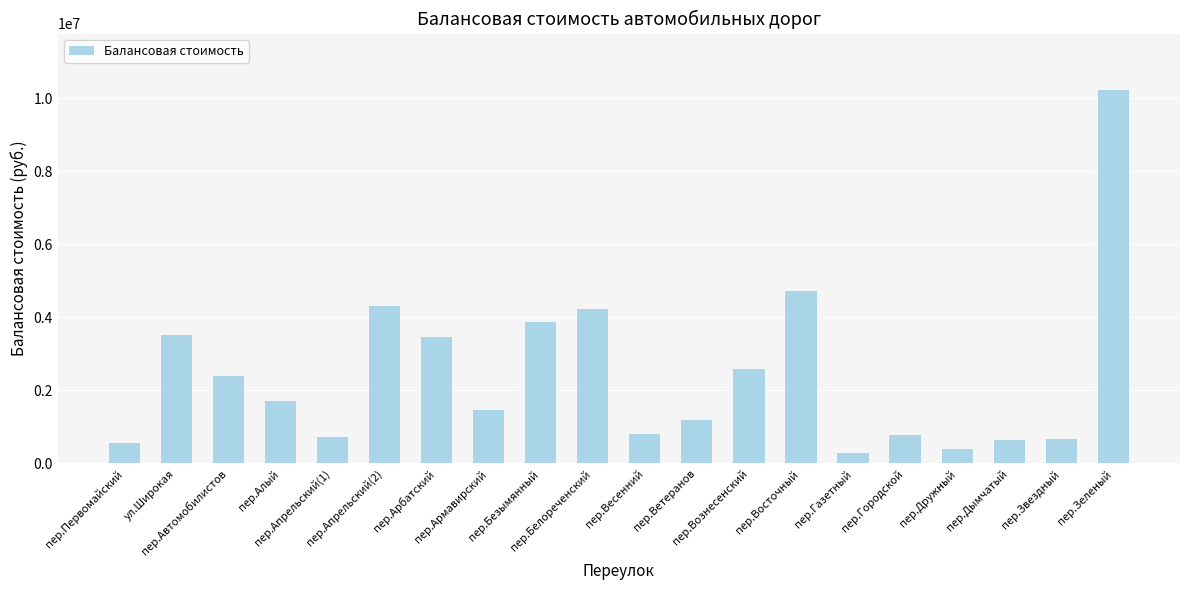

The value at пер.Арбатский is 3467400. True or false?

True